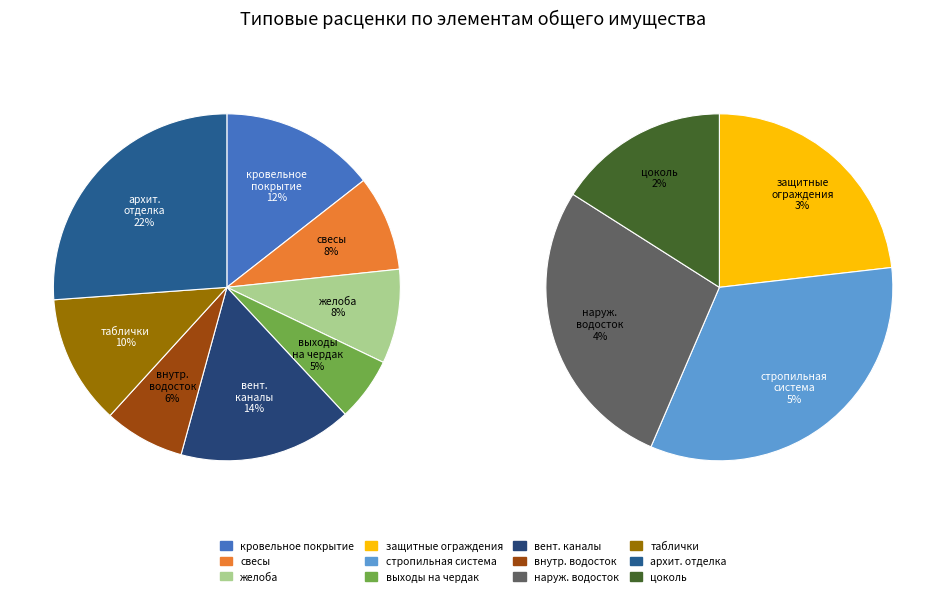

Is there any slice that represents more than half of the pie?

No